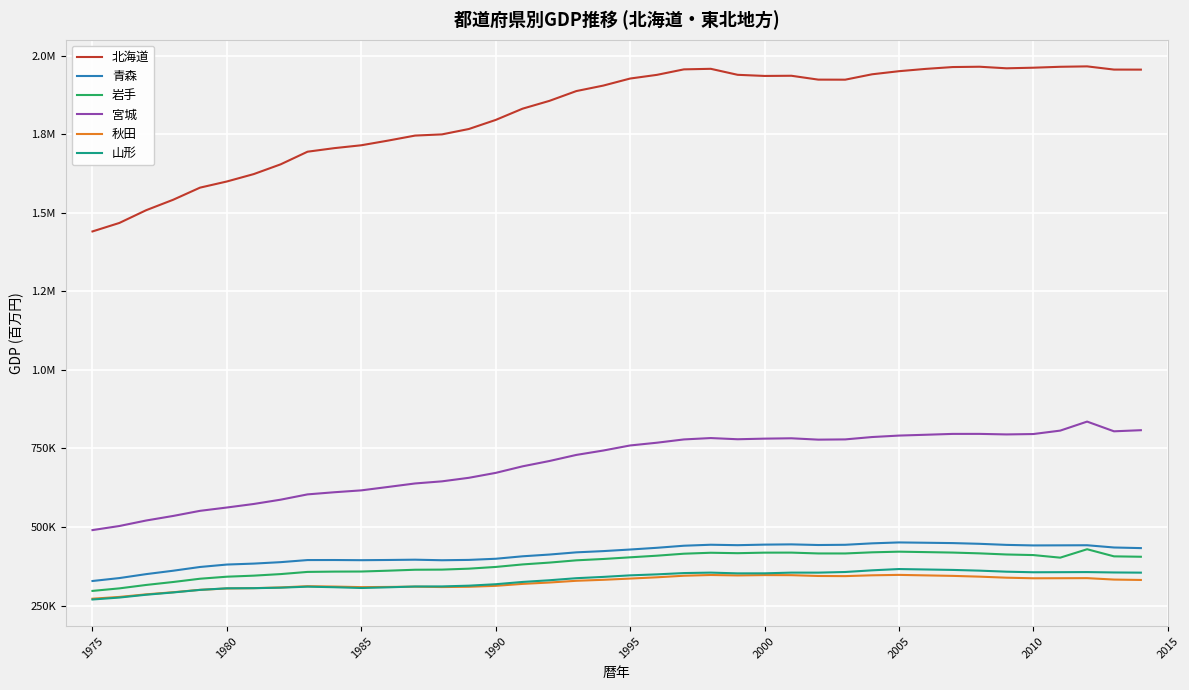

Which series has the largest total across all categories?

北海道